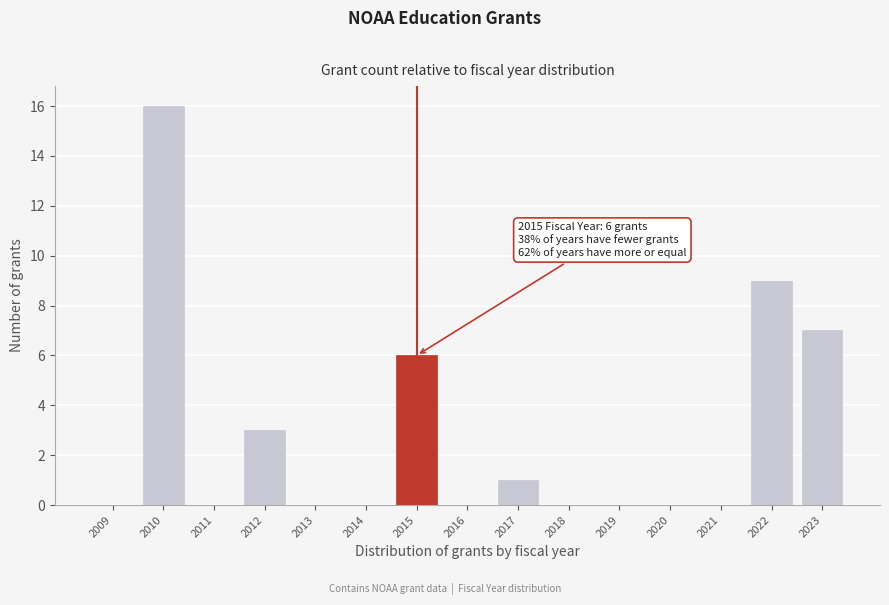

Reading right to left, transcribe all the data shown in this chart.

2023=7	2022=9	2021=0	2020=0	2019=0	2018=0	2017=1	2016=0	2015=6	2014=0	2013=0	2012=3	2011=0	2010=16	2009=0